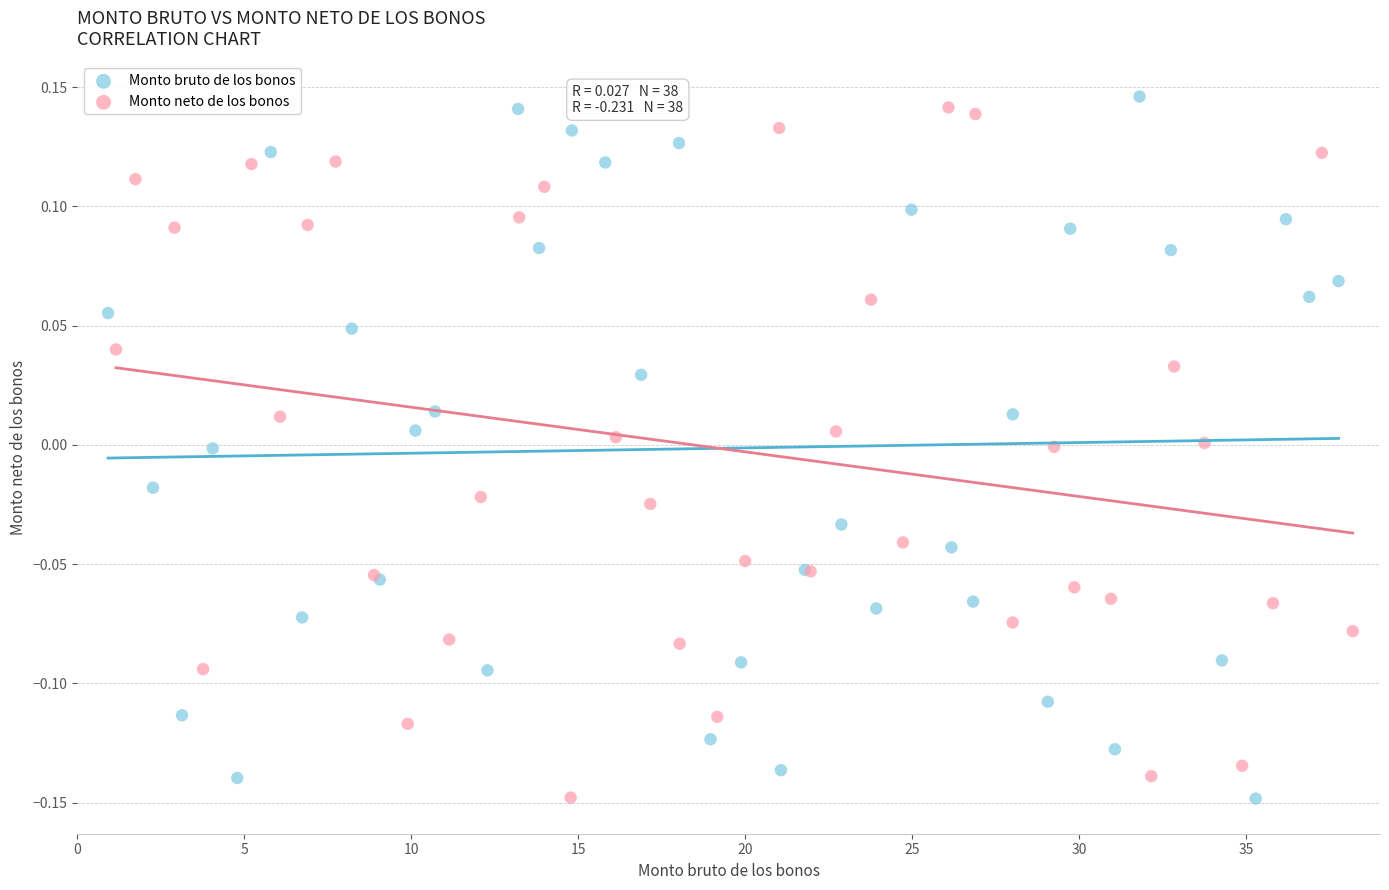

What are all the series names shown in the legend?

Monto bruto de los bonos, Monto neto de los bonos